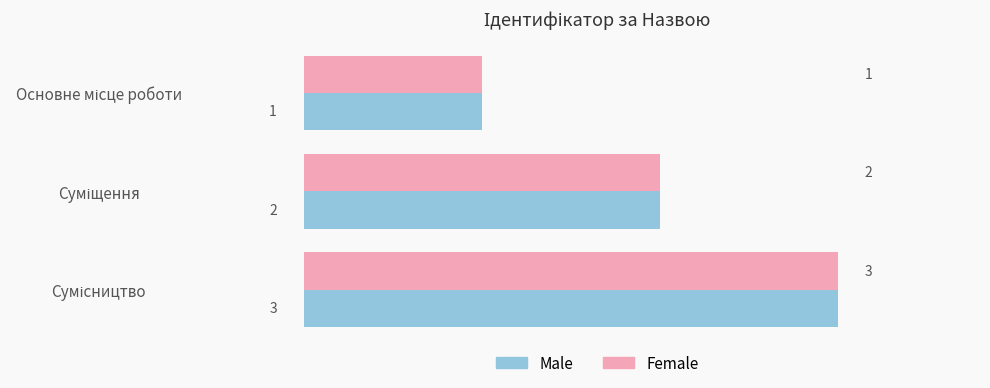

Count the Male values in the range 1 to 3.

3